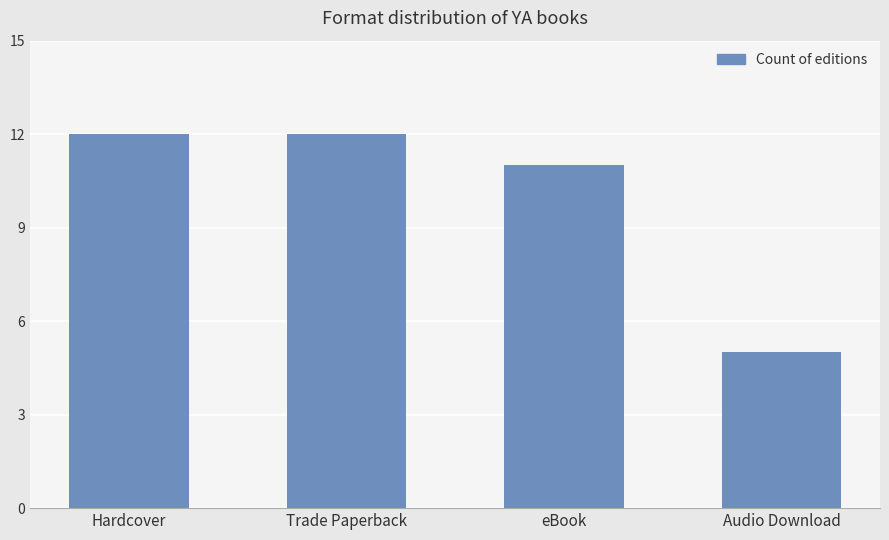

What is the label of the 1st bar from the left?

Hardcover